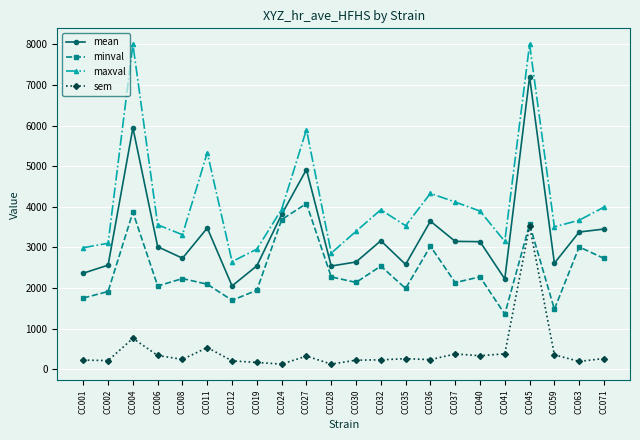

Which category has the highest value in the sem series?

CC045